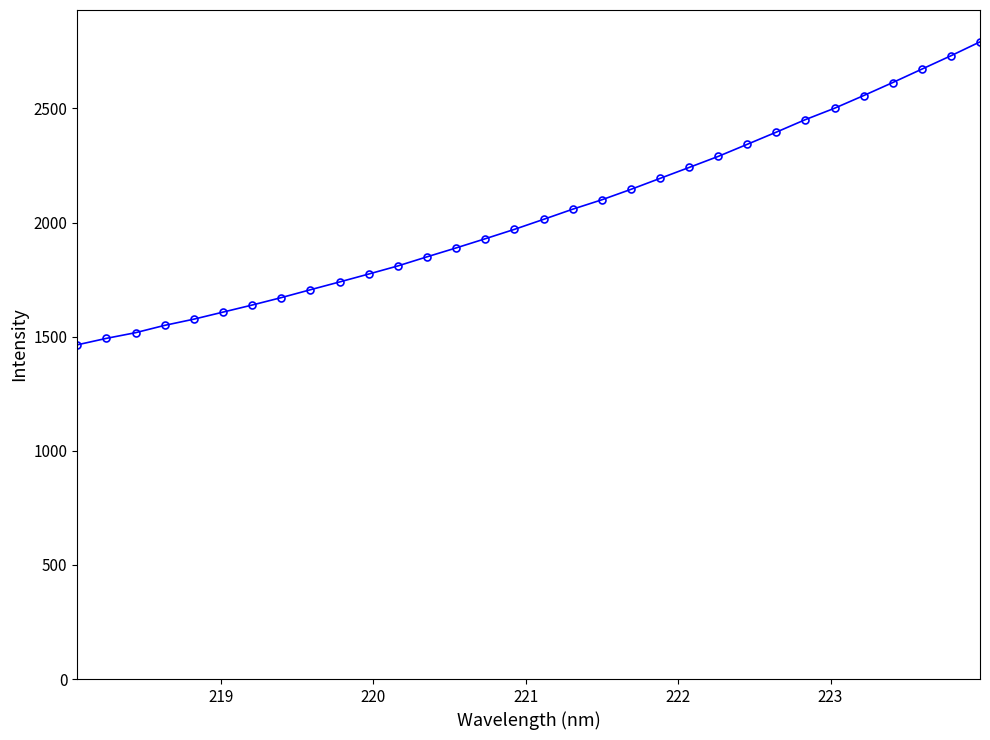

What is the value of the 16th point from the left?

1970.1